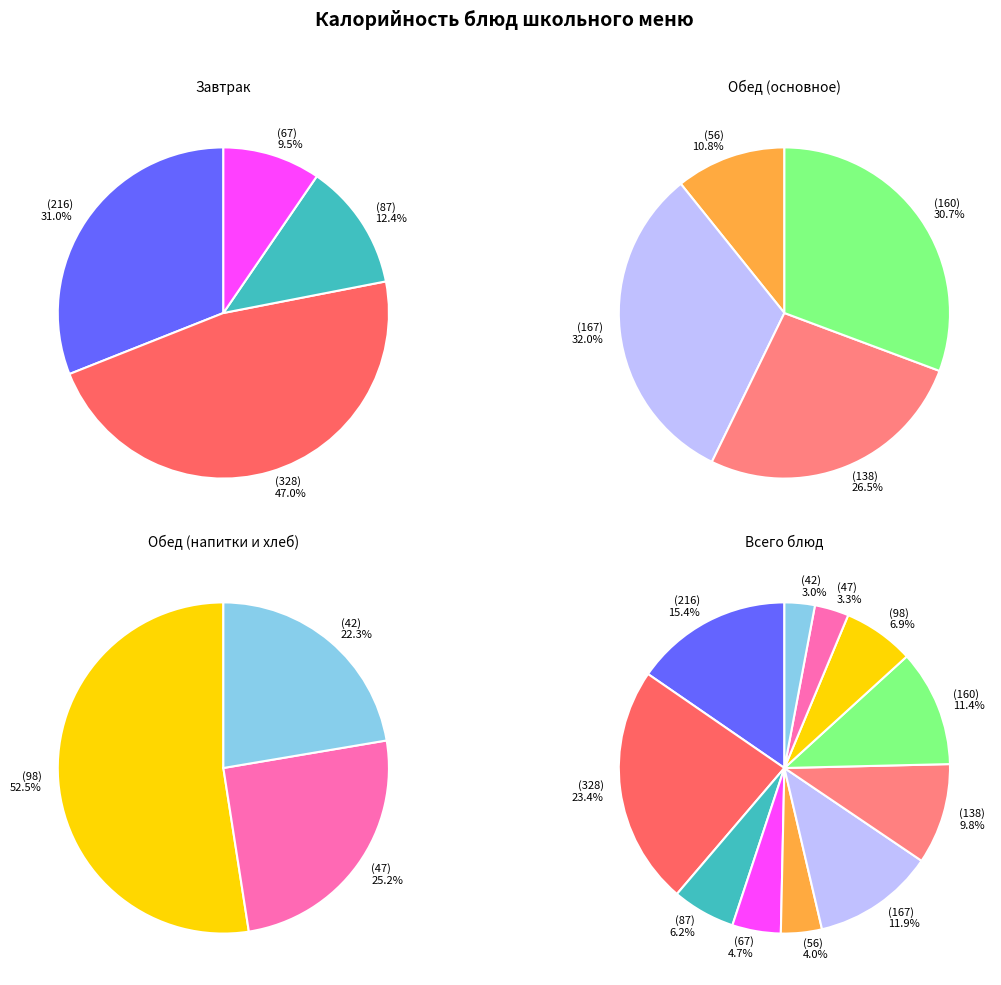

To the nearest percent, what portion does ЧАЙ С МОЛОКОМ represent?

6%